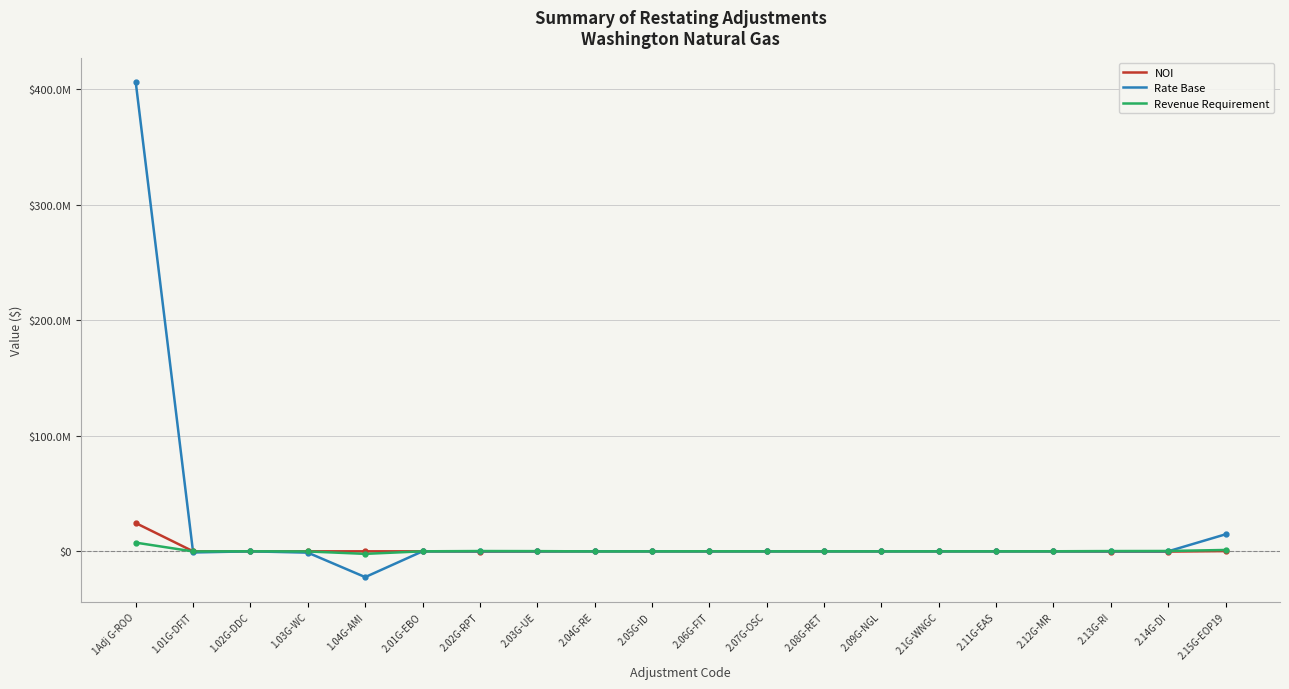

What is the total value across all series at 2.06G-FIT?

17155.7